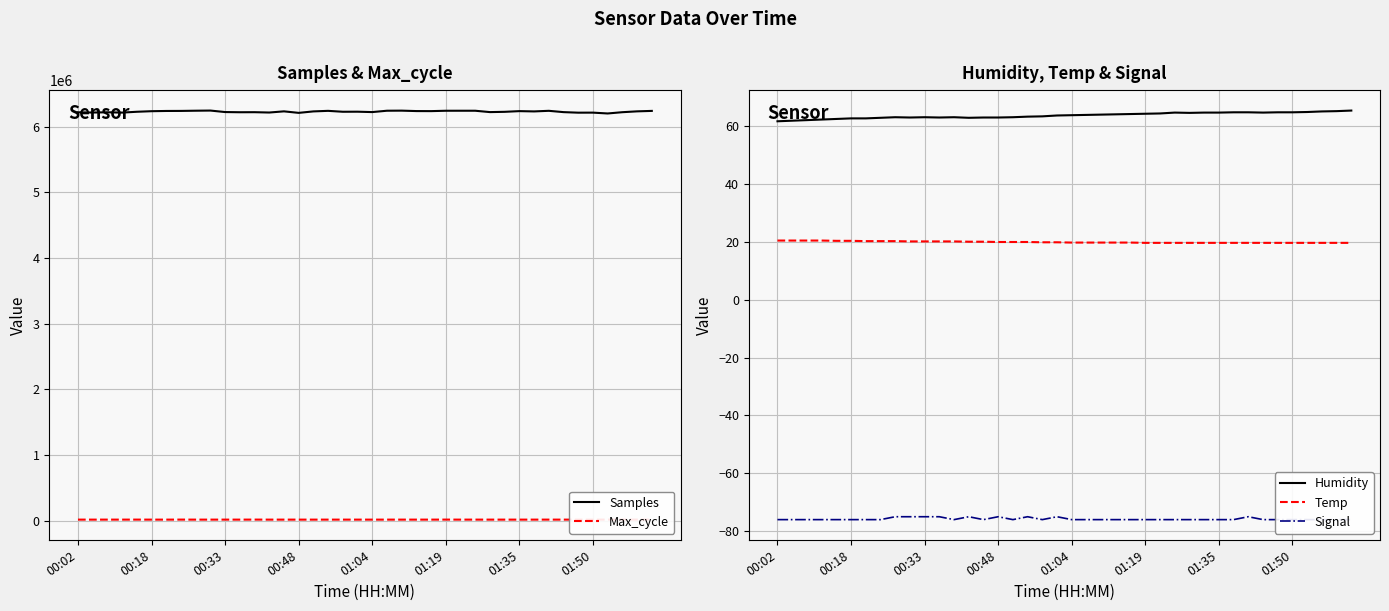

At which category is the sum across all series the highest?

9